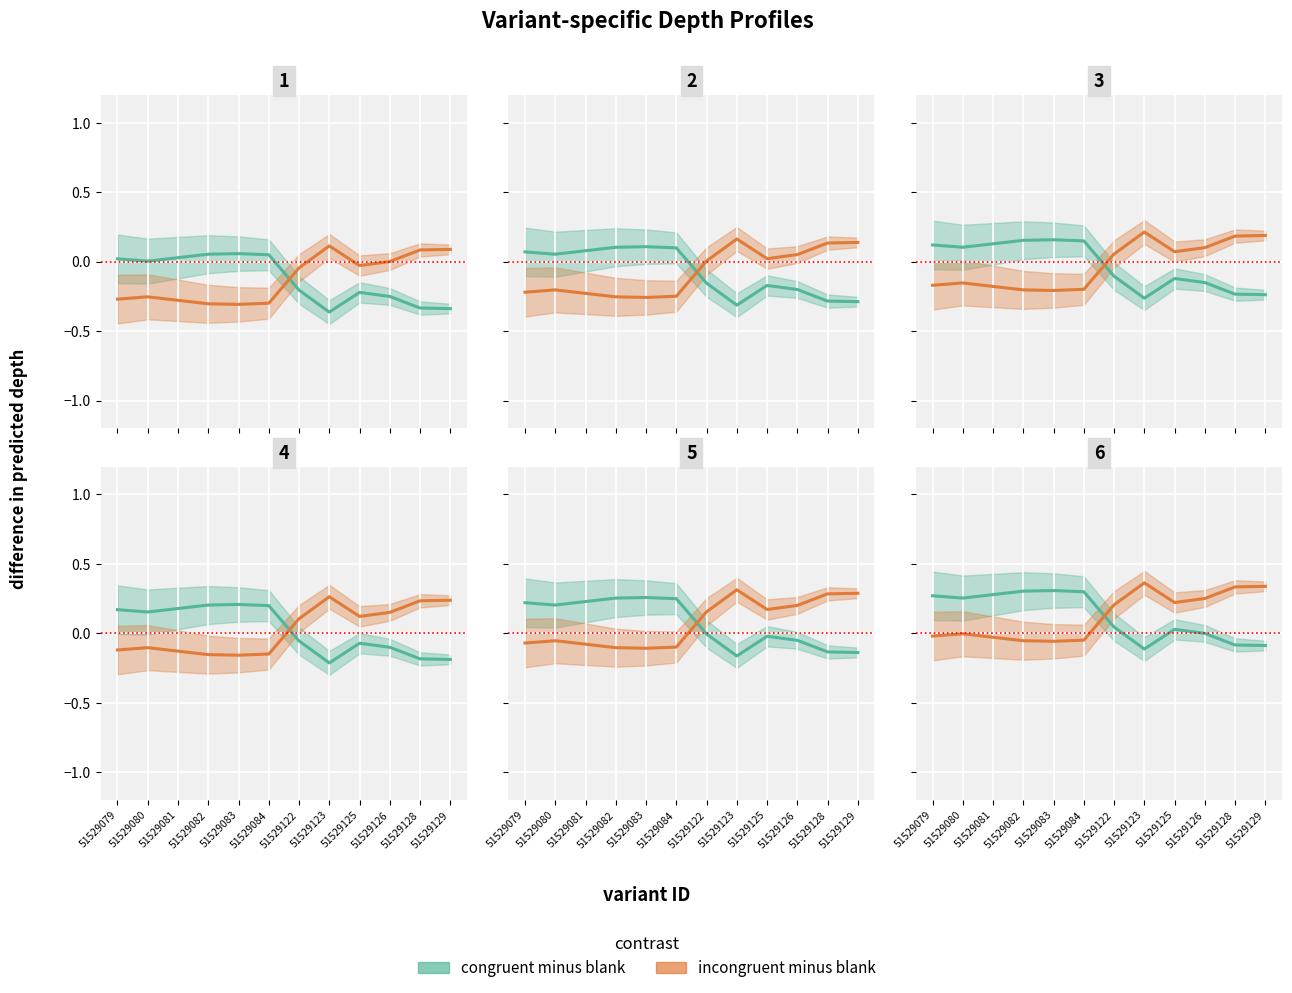

How many values in the incongruent minus blank series are below 0?

6